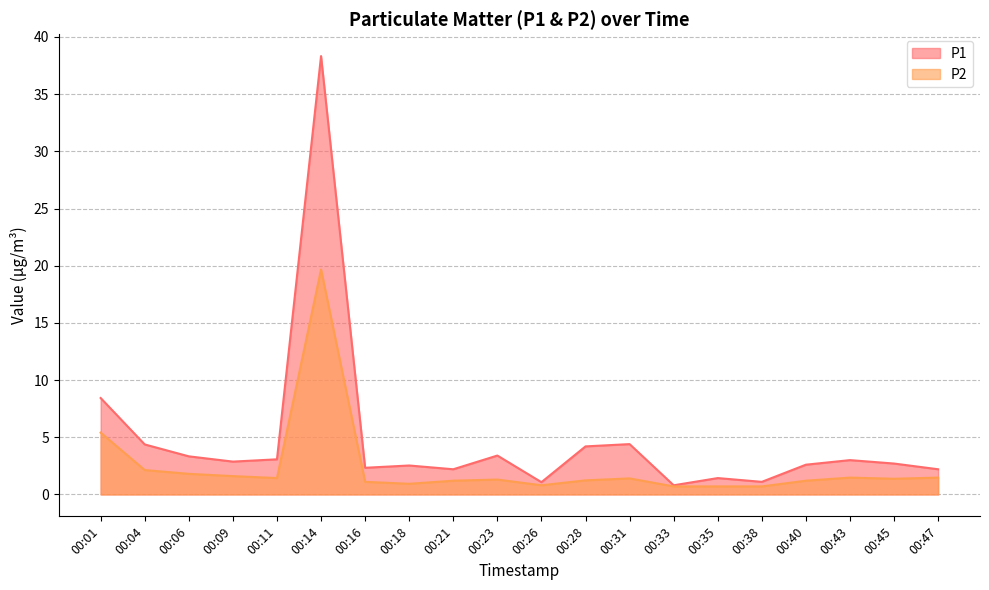

Reading right to left, list all the values displayed in this chart.

P1: 2.2	2.7	3.0	2.6	1.1	1.4	0.8	4.4	4.2	1.1	3.4	2.2	2.5	2.3	38.3	3.1	2.9	3.3	4.4	8.4
P2: 1.5	1.4	1.5	1.2	0.7	0.7	0.7	1.4	1.2	0.8	1.3	1.2	0.9	1.1	19.7	1.4	1.6	1.8	2.1	5.4